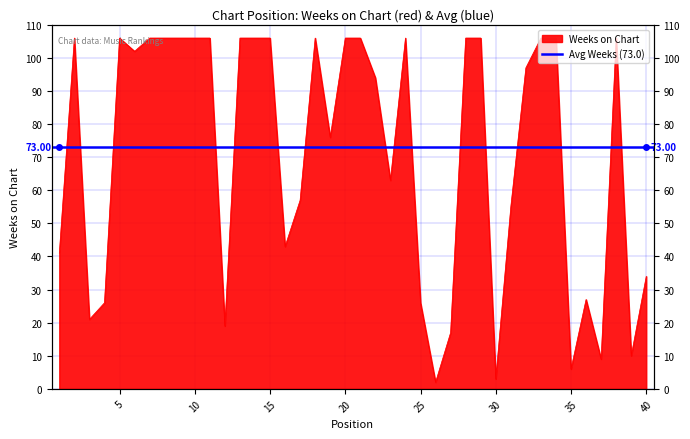

How many points are higher than both their immediate neighbors (excluding endpoints)?

6